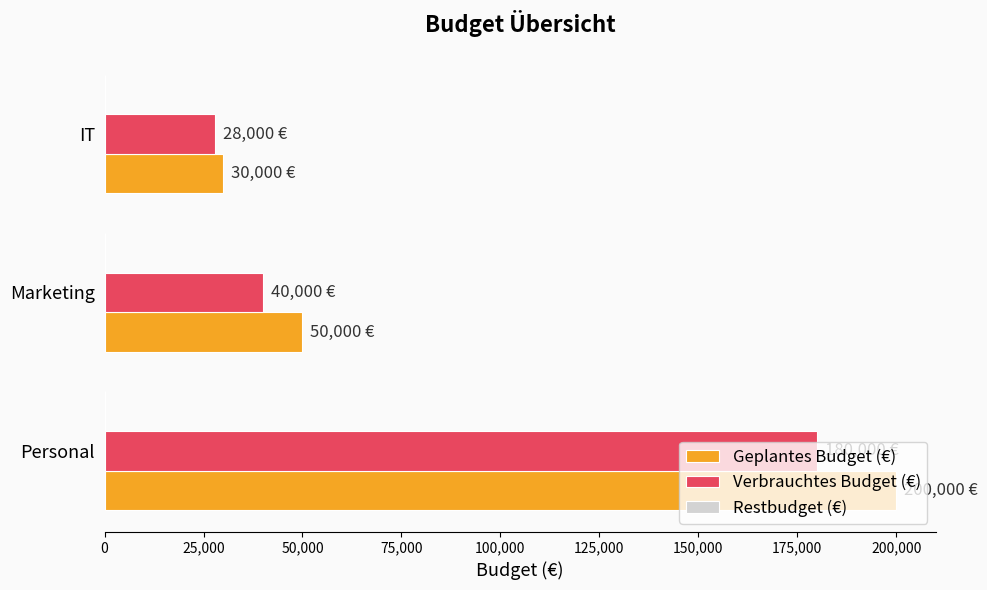

The Verbrauchtes Budget (€) series shows 9081 at Marketing. True or false?

False